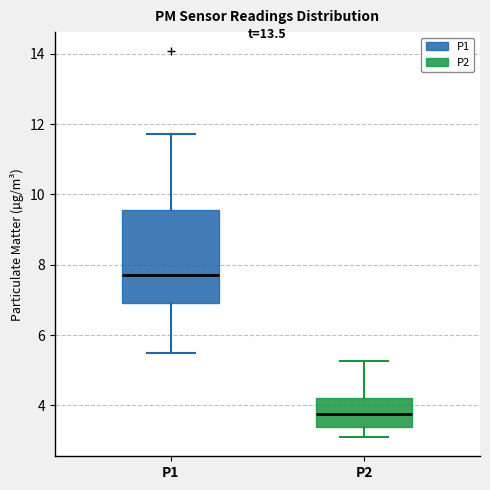

Reading left to right, transcribe this box plot: for each box, give where its median line is, the range the box spans, and where its two whiskers end, as read against the y-axis. The values are not printed on the chart, so give them approximately, as read against the axis.

P1: median 7.8, box 7.0 to 9.6, whiskers 5.6 to 11.8
P2: median 3.8, box 3.4 to 4.2, whiskers 3.2 to 5.2